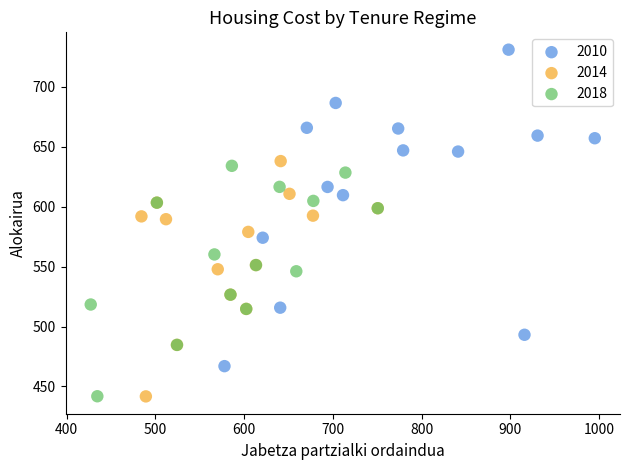

Which series has the widest spread of Y values?

2010